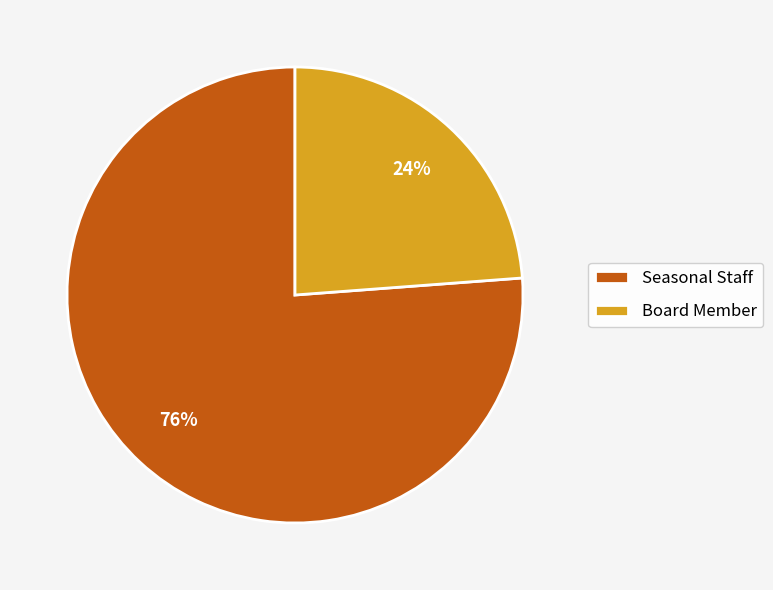

Approximately how many times larger is the value at Board Member compared to Seasonal Staff?

0.3